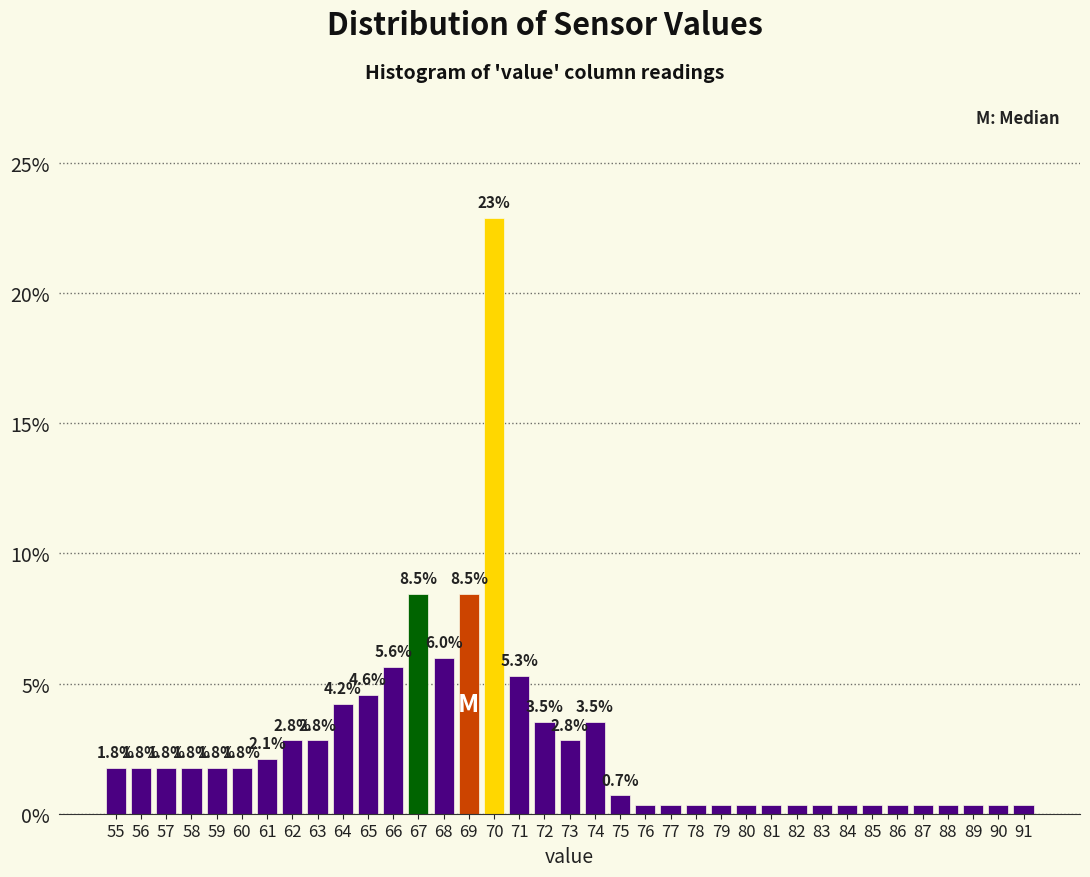

Which range on the x-axis has the tallest bar?

69.5 to 70.5